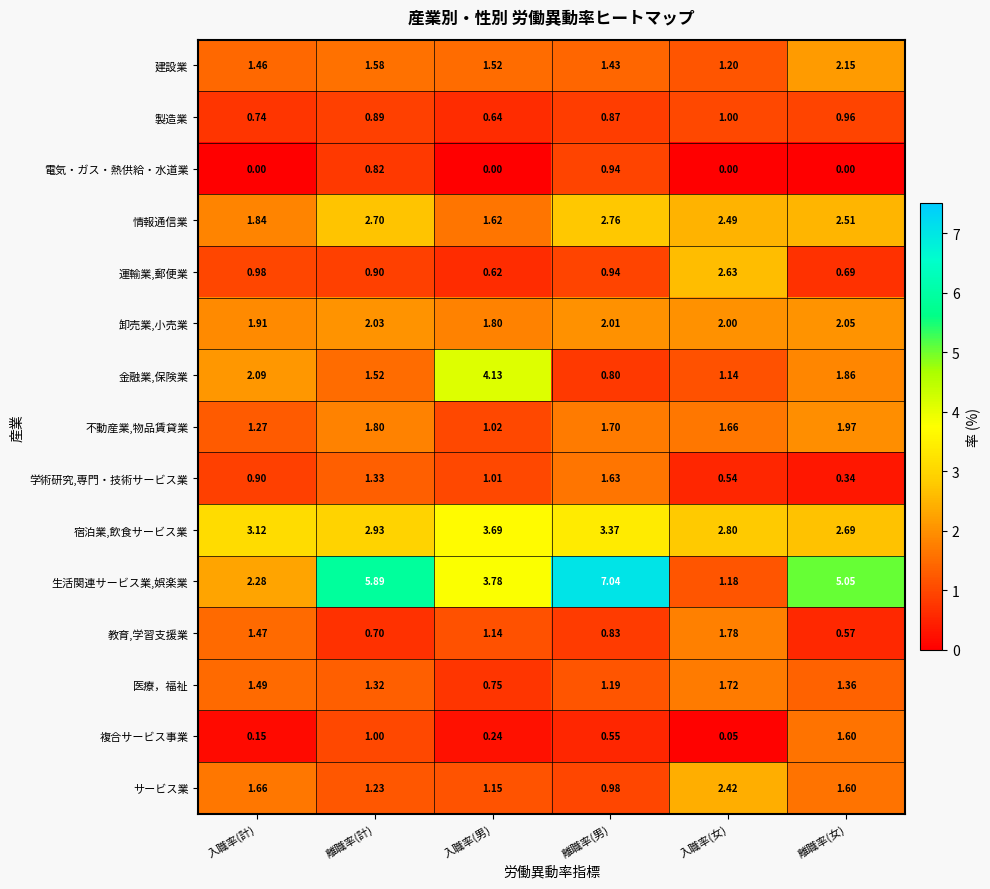

Which series has the largest range (max minus min)?

生活関連サービス業,娯楽業